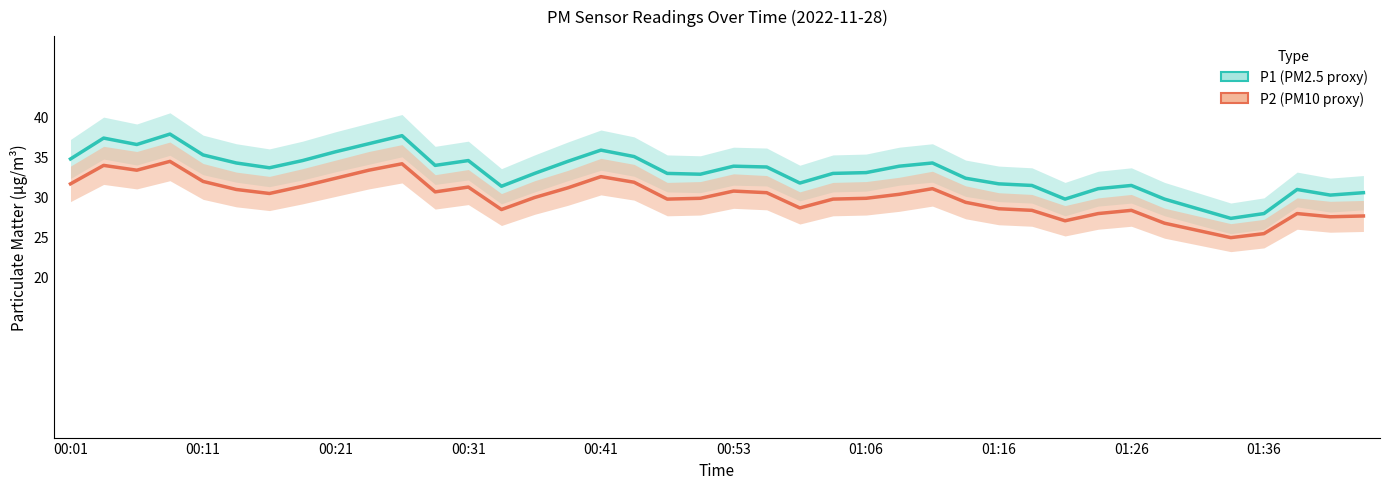

Which category has the highest value across all series?

00:08